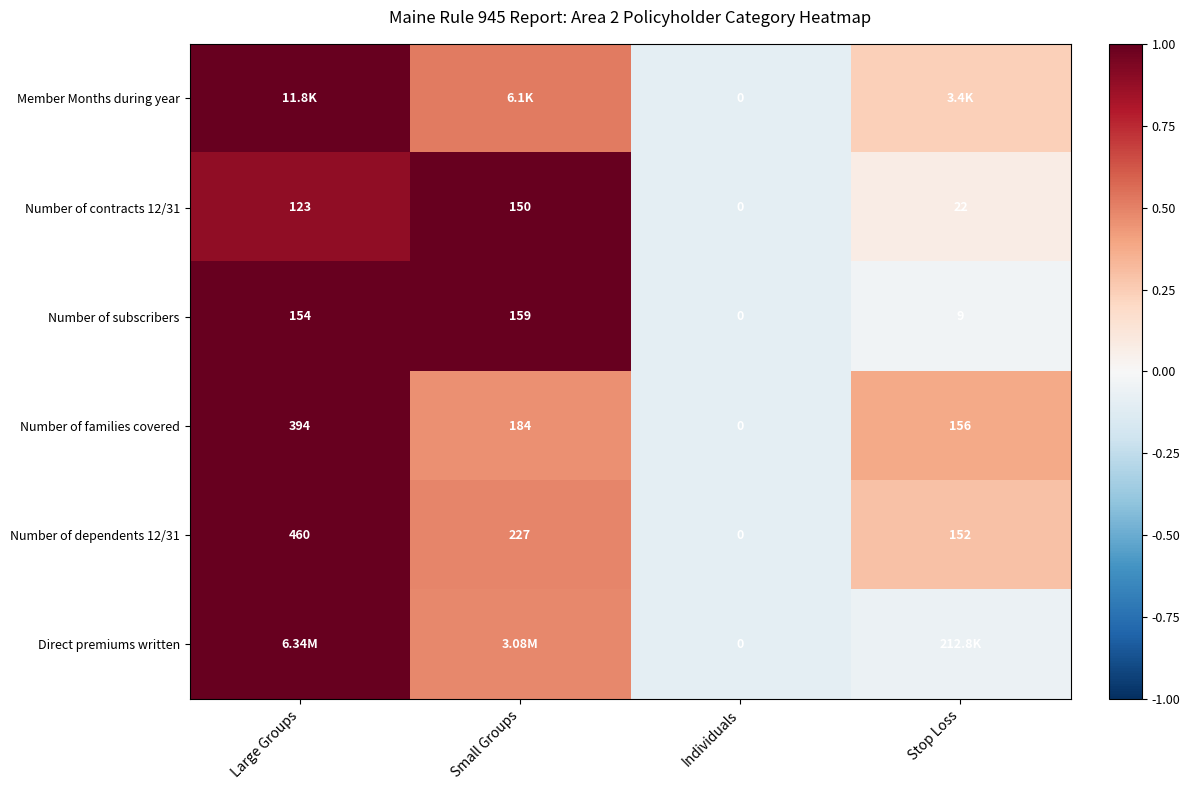

At which category is the sum across all series the highest?

Large Groups